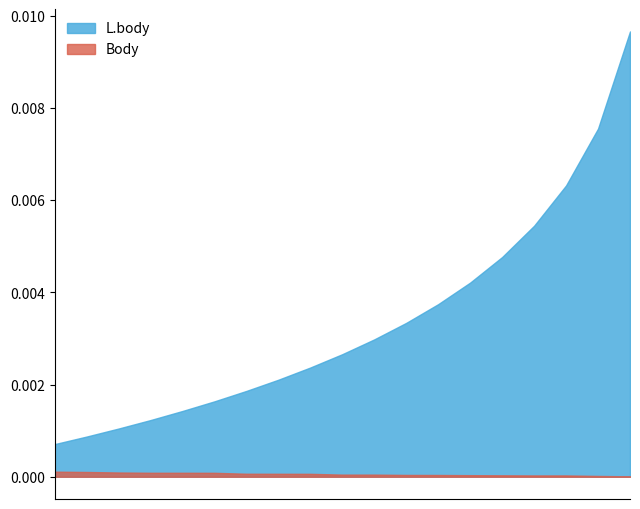

True or false: Body and L.body cross at least once.

False